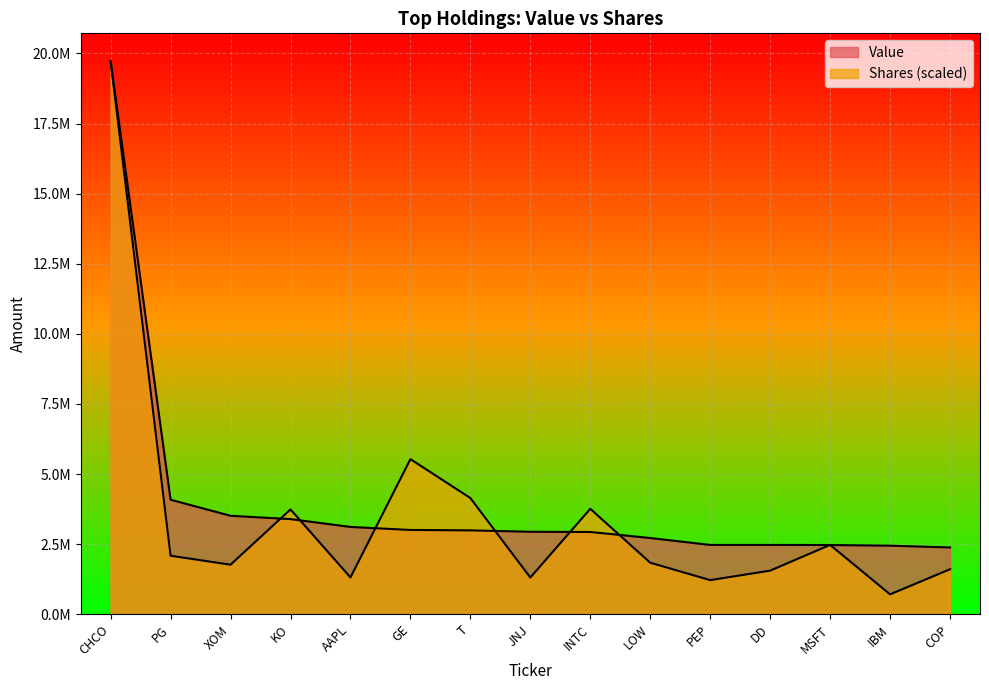

Is it true that Shares equals 19732000.0 at CHCO?

True